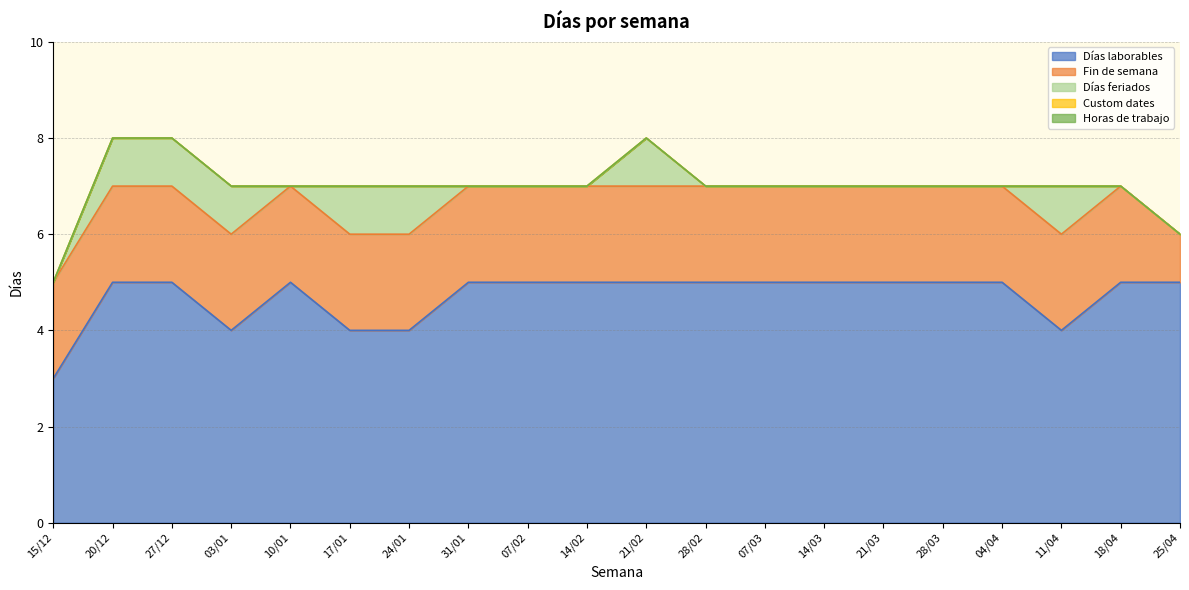

What is the label of the 15th point from the right?

17/01